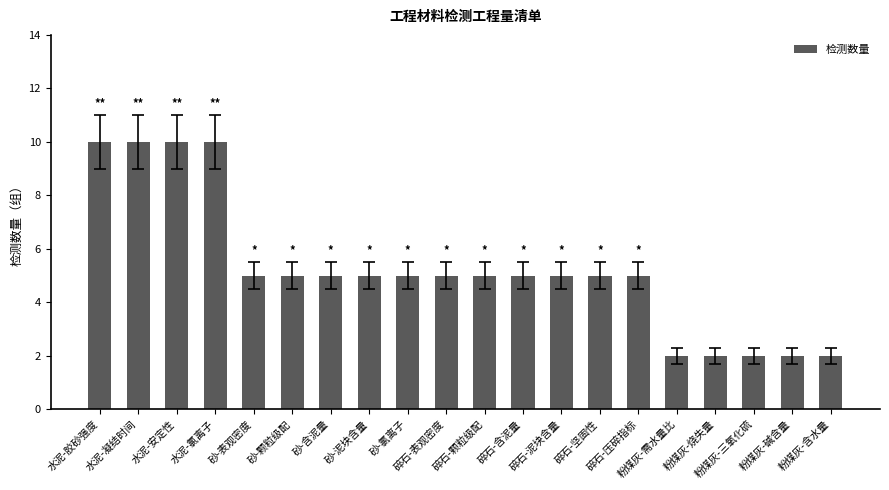

What is the maximum value shown in the chart?

10